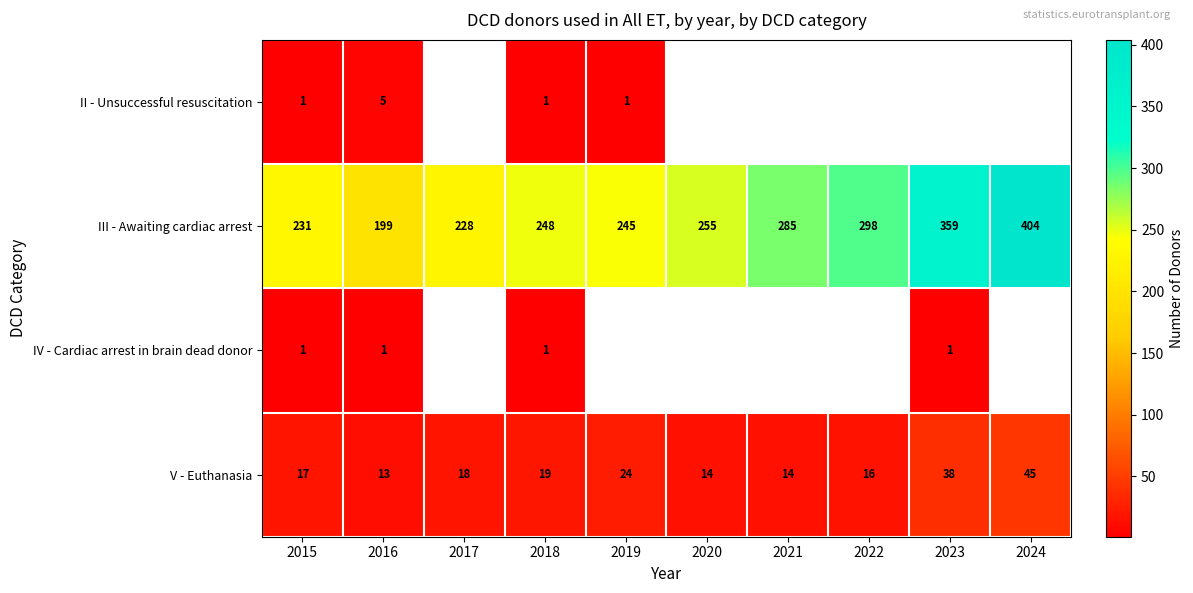

Count the number of data series in this chart.

4